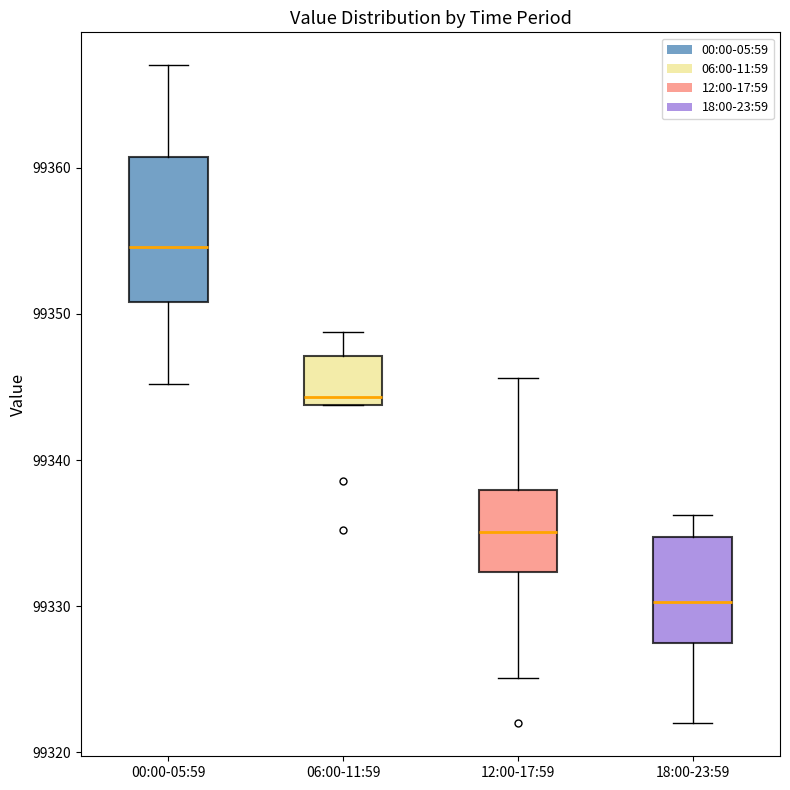

Reading left to right, read every box against the y-axis: the position of its median line, the range the box covers, and the ends of its whiskers. The values are not printed on the chart, so give them approximately, as read against the axis.

00:00-05:59: median 99355, box 99351 to 99361, whiskers 99345 to 99367
06:00-11:59: median 99344 (just above the box's lower edge), box 99344 to 99347, whiskers 99344 to 99349
12:00-17:59: median 99335, box 99332 to 99338, whiskers 99325 to 99346
18:00-23:59: median 99330, box 99328 to 99335, whiskers 99322 to 99336